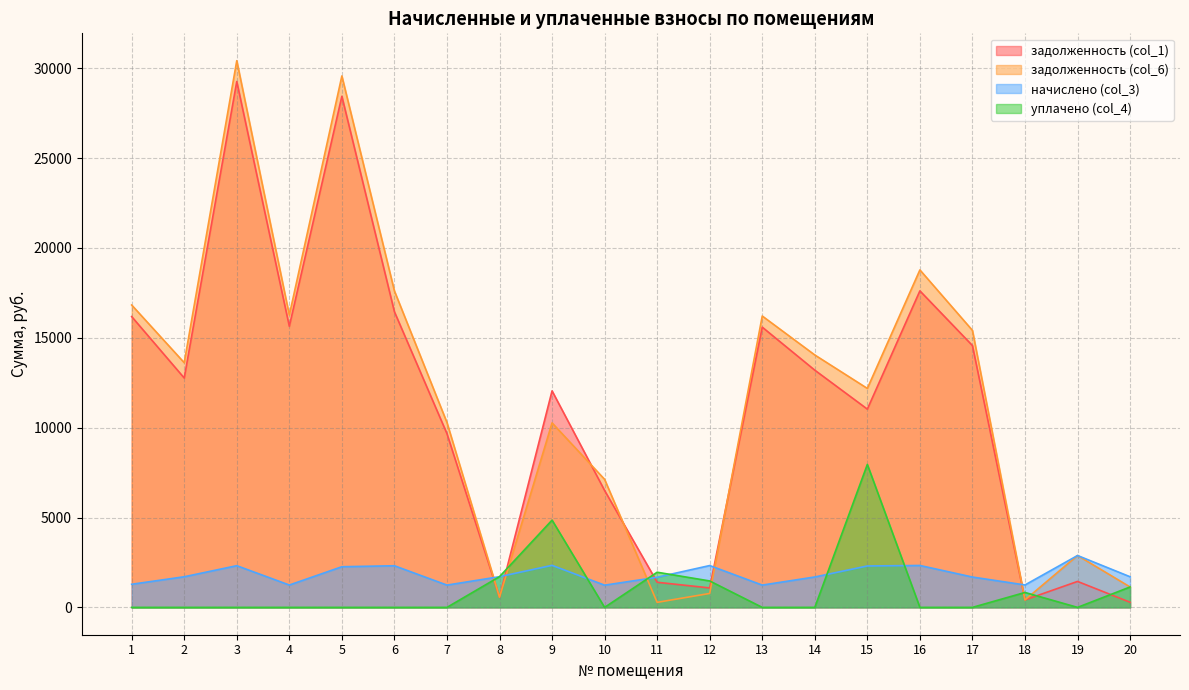

What is the spread (max minus min) of values at 13?

16214.3